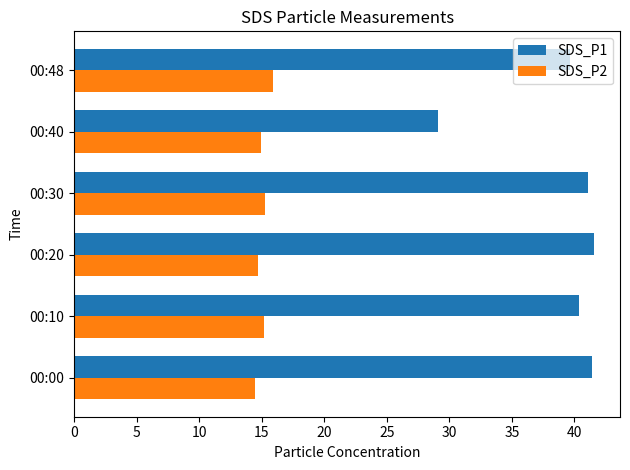

At which label does SDS_P1 reach its minimum?

00:40